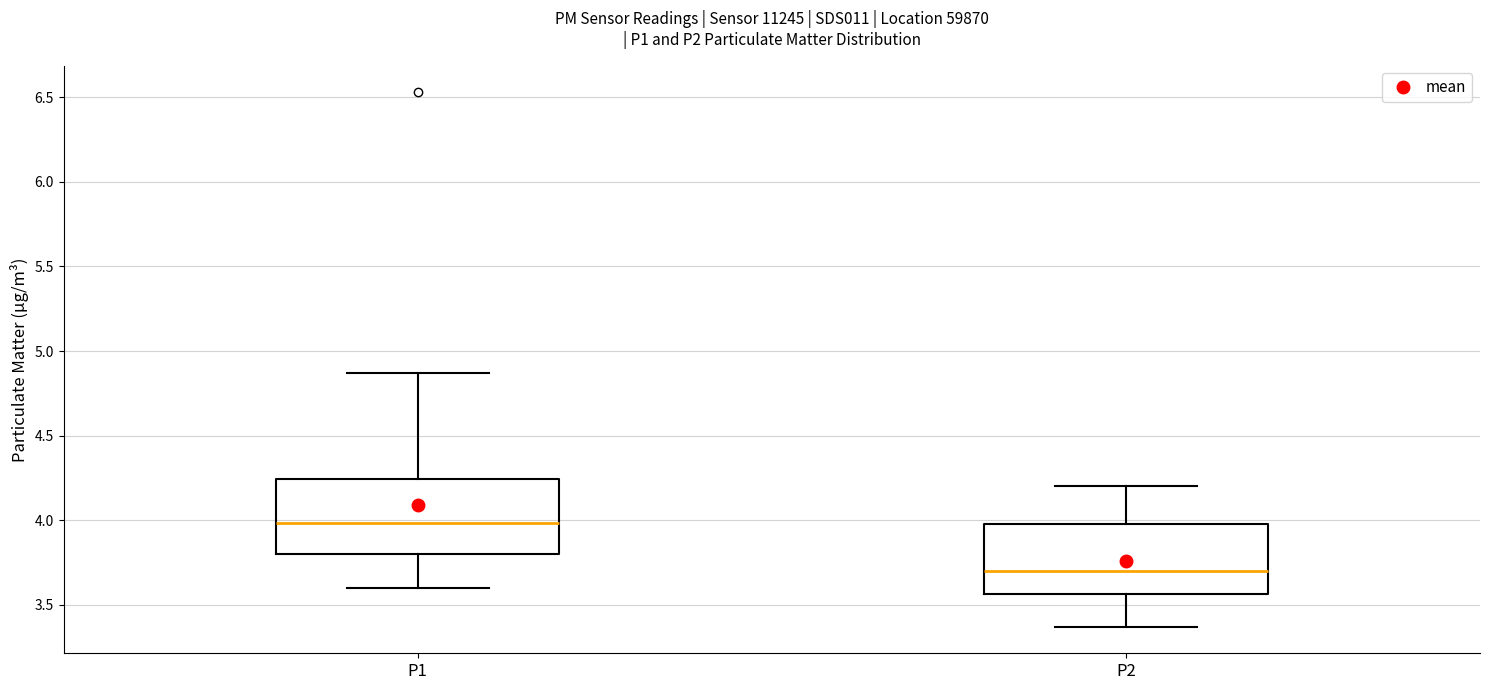

Where does the lower whisker of the box for P1 end on the y-axis? The values are not printed on the chart, so give them approximately, as read against the axis.

3.60